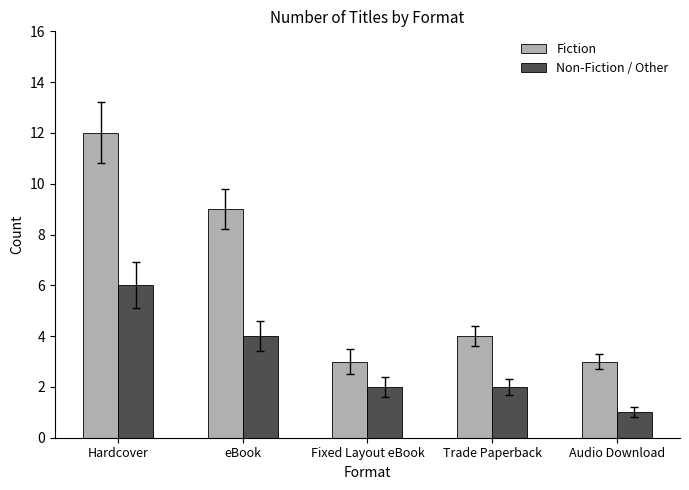

At which category is the sum across all series the highest?

Hardcover